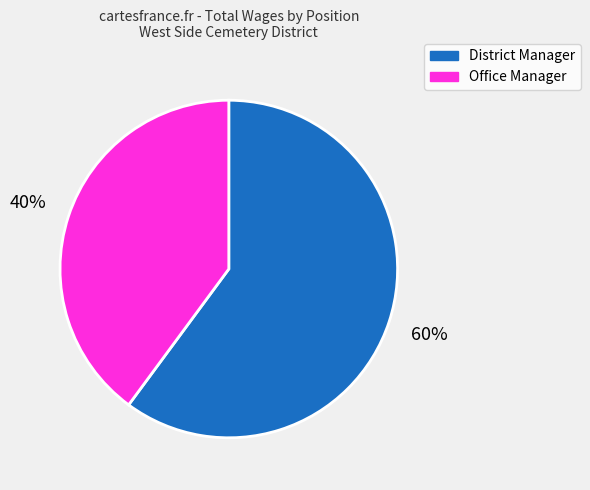

What is the largest slice in the pie chart?

District Manager